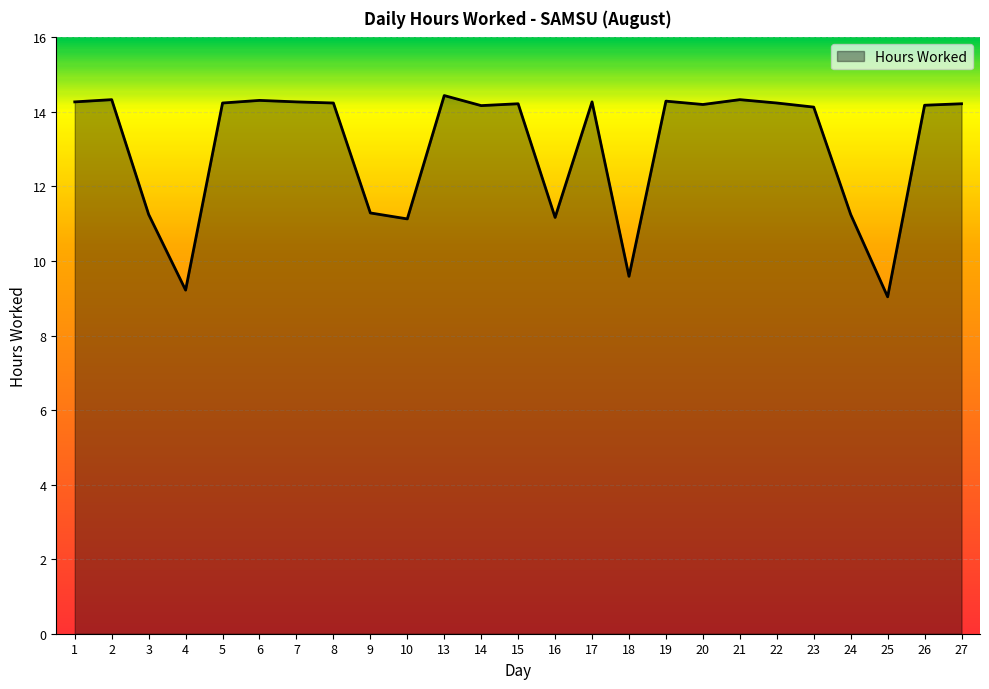

What is the ratio of the value at 24 to the value at 19?

0.8